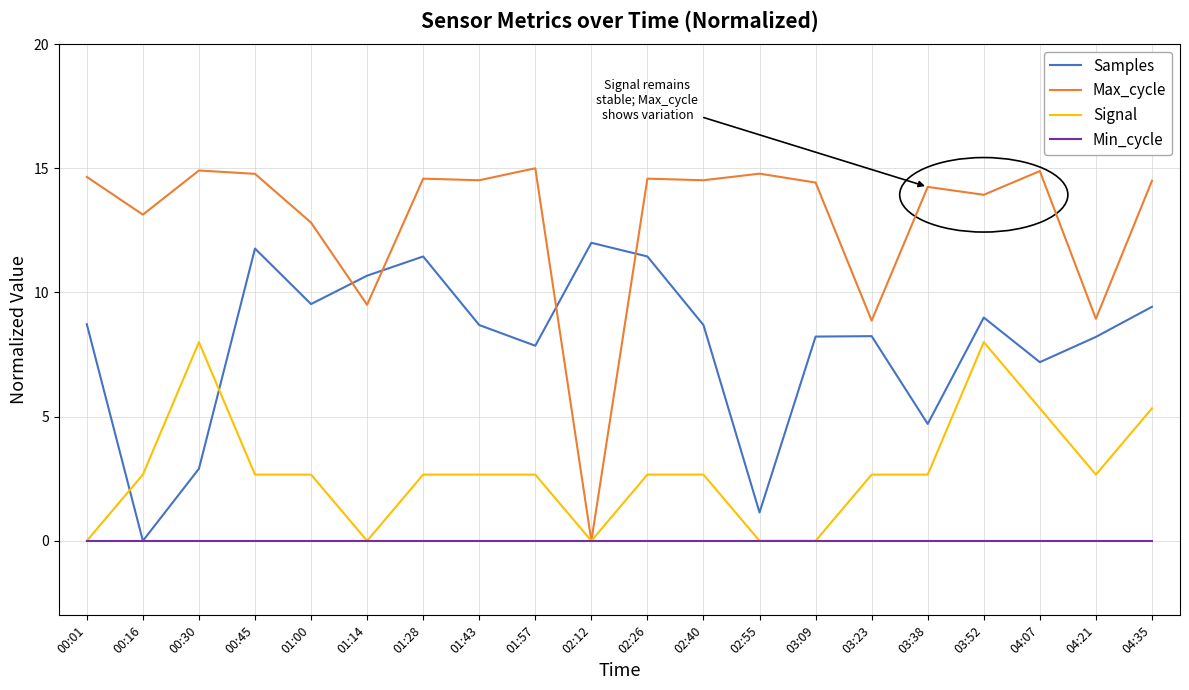

What is the total value across all series at 02:40?

25.9